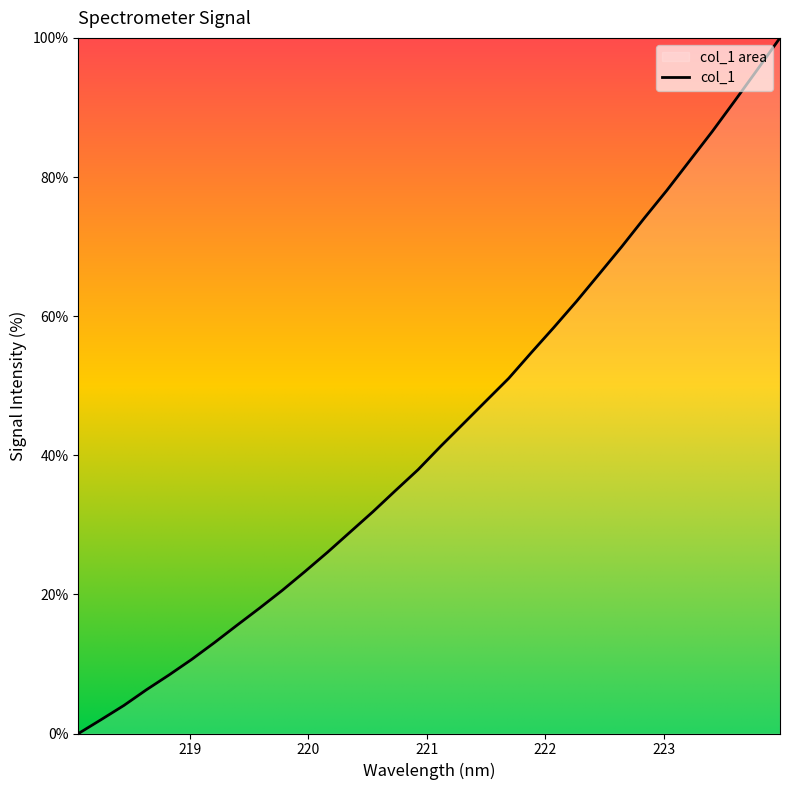

What is the maximum value shown in the chart?

100.0